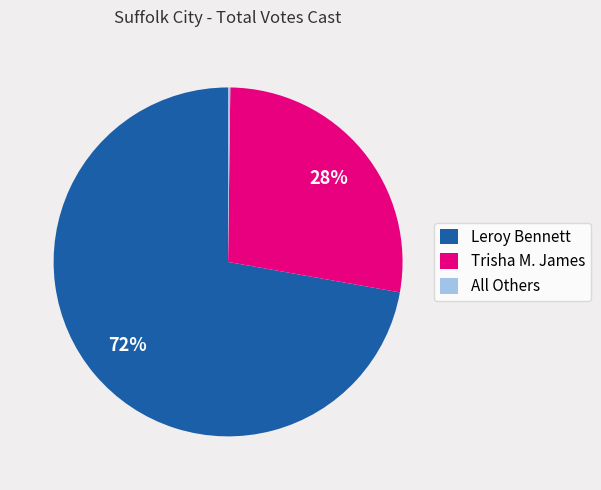

Combined, do Leroy Bennett and Trisha M. James account for over 50%?

Yes